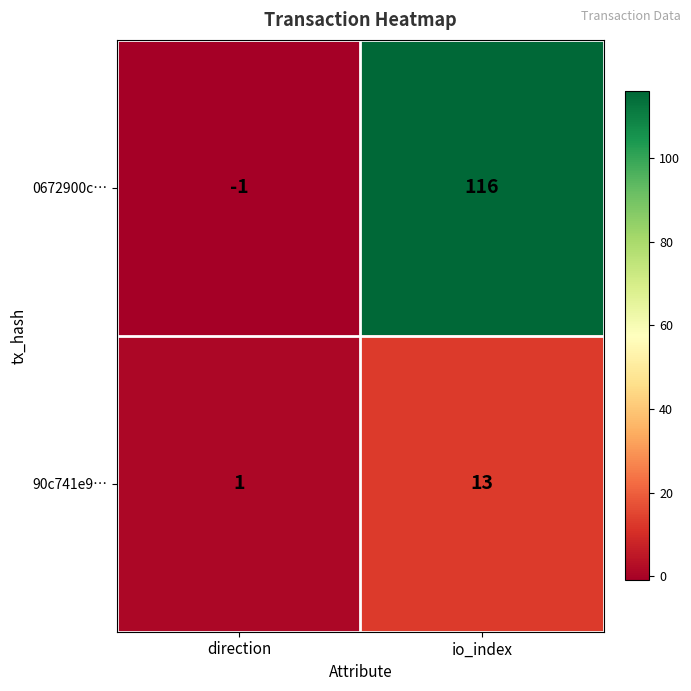

What is the sum of all 0672900c… values?

115